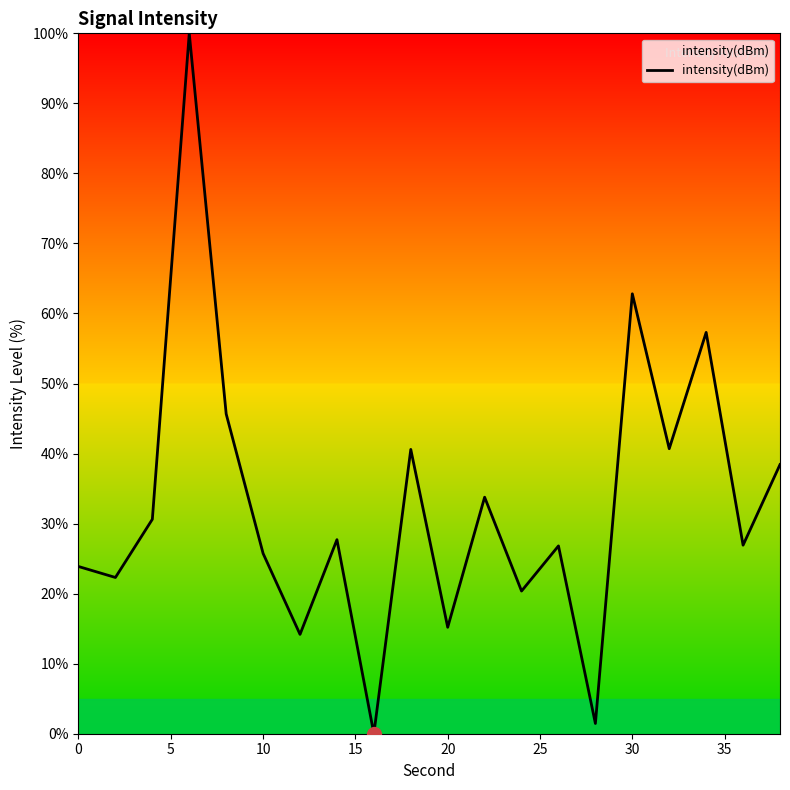

What is the greatest value displayed?

100.0